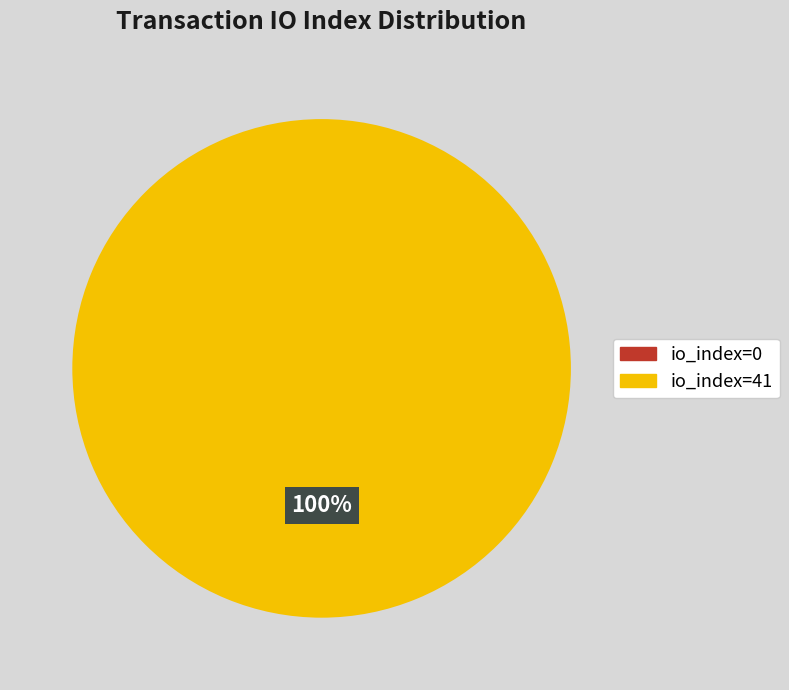

How many slices are in this pie chart?

2